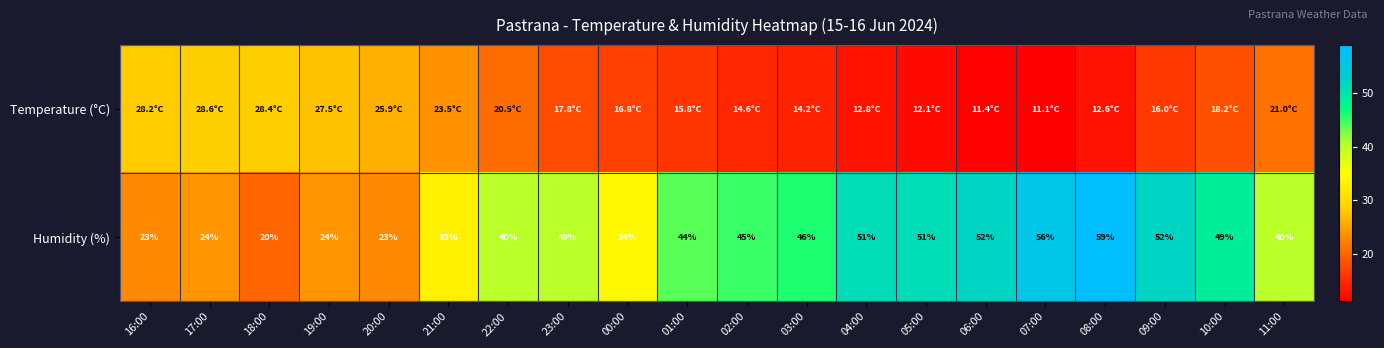

What value does the Humidity (%) series have at 00:00?

34.0